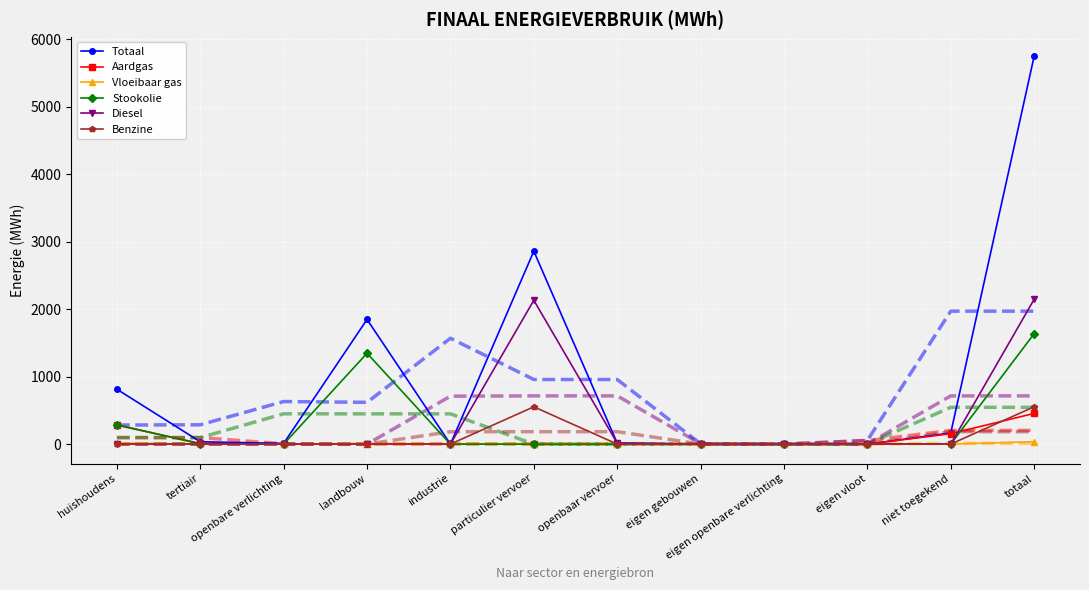

True or false: Benzine and Totaal cross at least once.

False